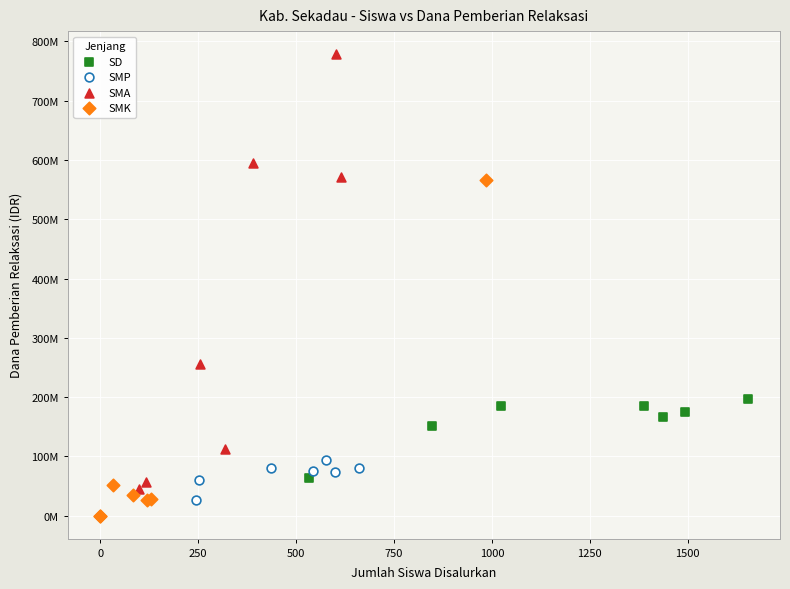

Which series contains the highest Y value?

SMA